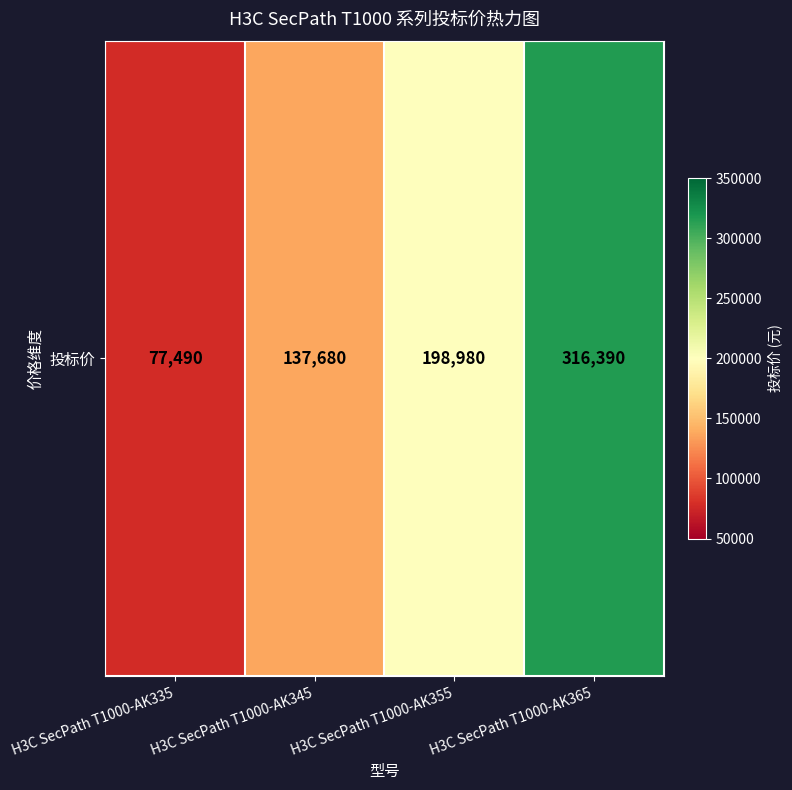

What is the smallest value displayed?

77490